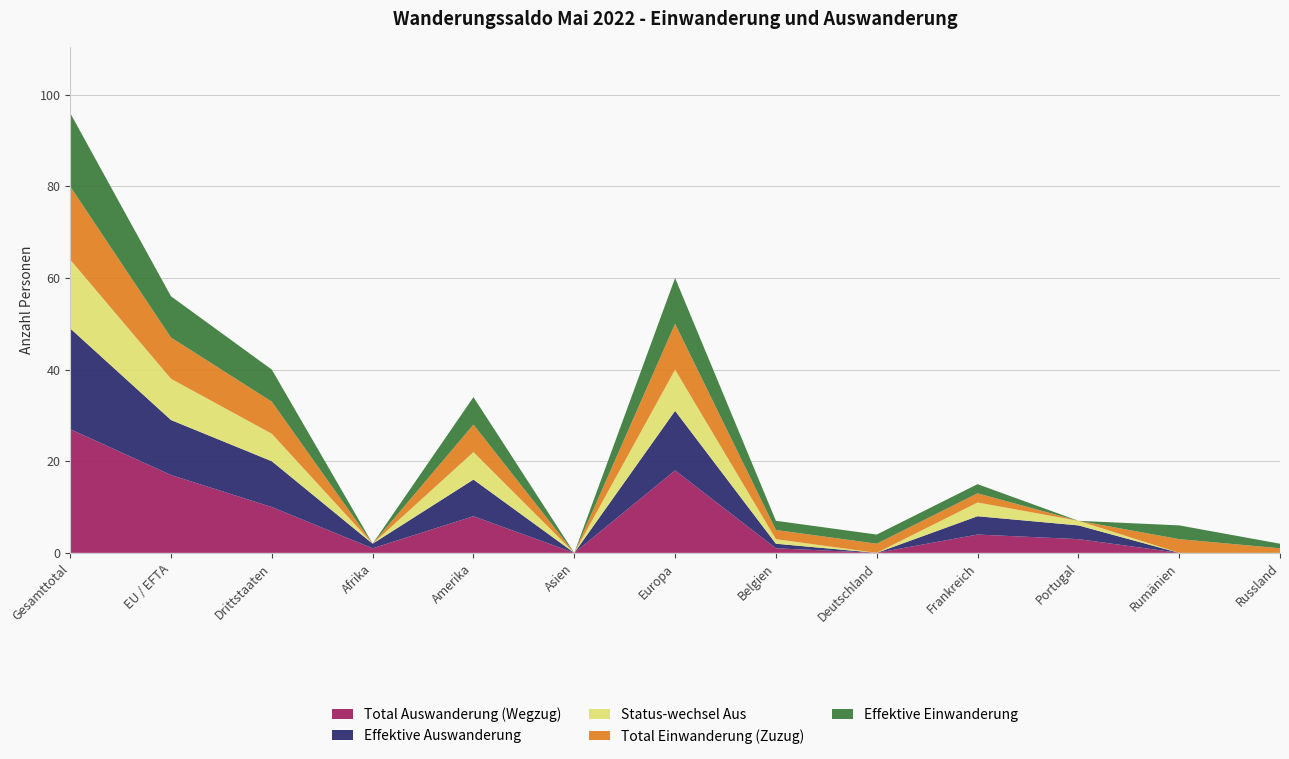

Reading left to right, what are all the values shown in this chart?

Total Auswanderung (Wegzug): 27	17	10	1	8	0	18	1	0	4	3	0	0
Effektive Auswanderung: 22	12	10	1	8	0	13	1	0	4	3	0	0
Status-wechsel Aus: 15	9	6	0	6	0	9	1	0	3	1	0	0
Total Einwanderung (Zuzug): 16	9	7	0	6	0	10	2	2	2	0	3	1
Effektive Einwanderung: 16	9	7	0	6	0	10	2	2	2	0	3	1